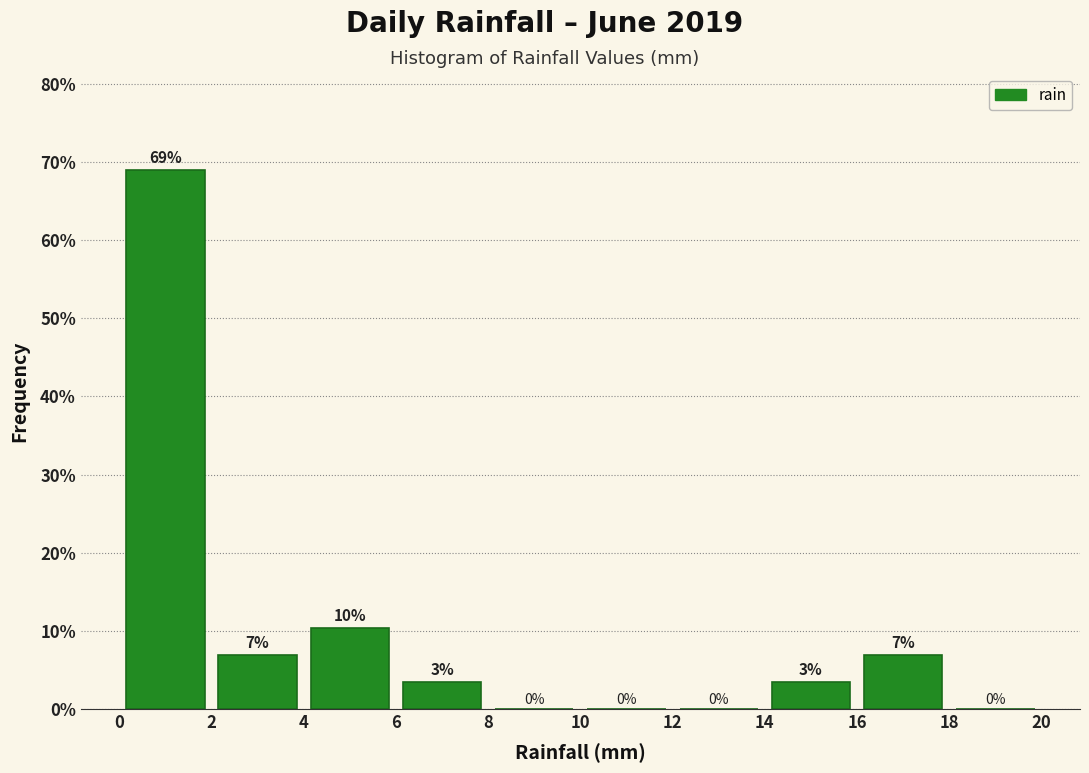

Which range on the x-axis has the tallest bar?

0 to 2